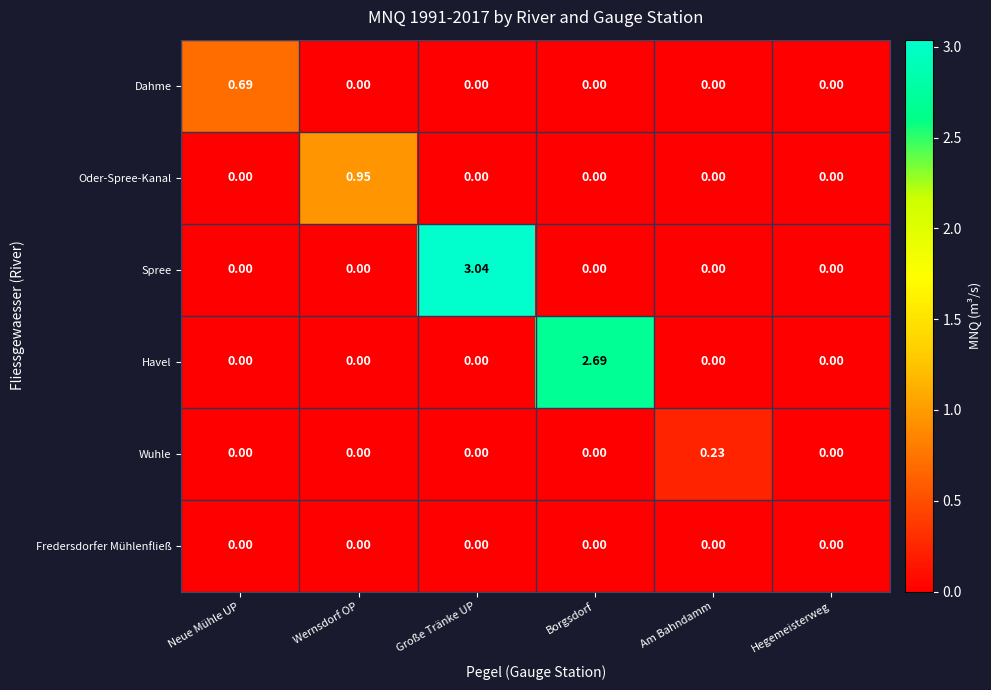

Which series has the largest total across all categories?

Spree